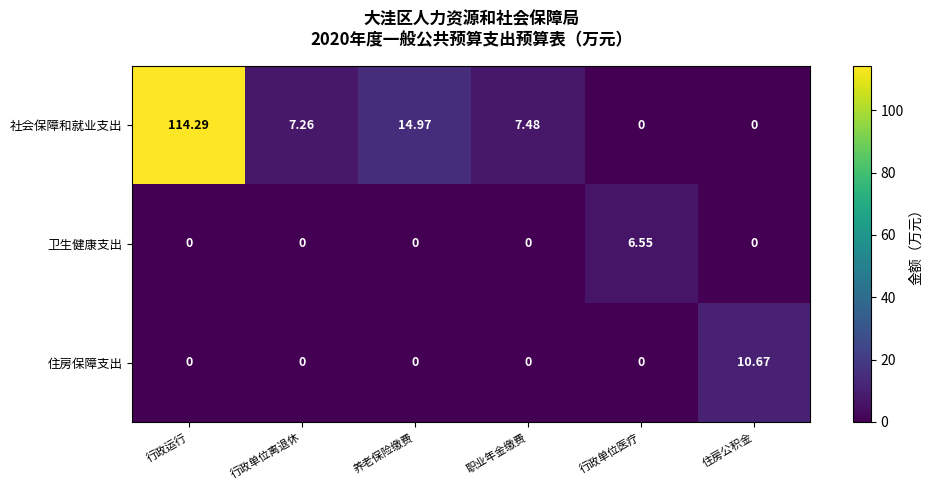

Rank the series by their maximum value, from highest to lowest.

社会保障和就业支出, 住房保障支出, 卫生健康支出